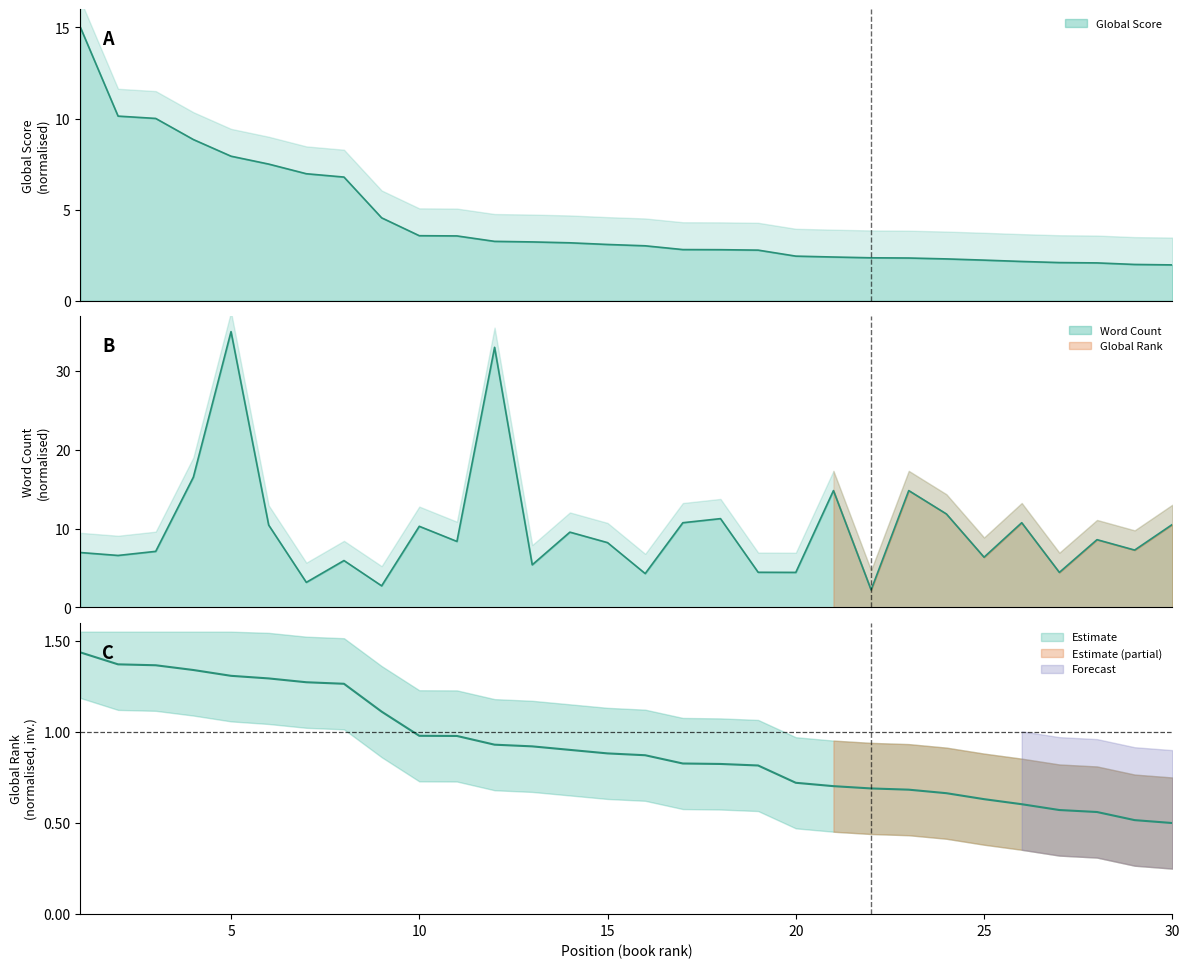

Which category has the lowest value in the Global Score series?

30